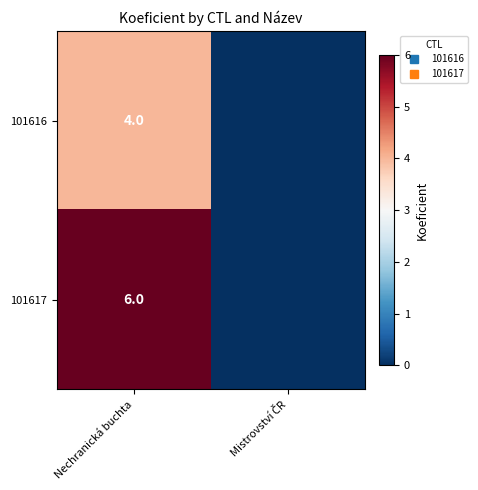

Which has a higher value, Nechranická buchta or Mistrovství ČR?

Nechranická buchta